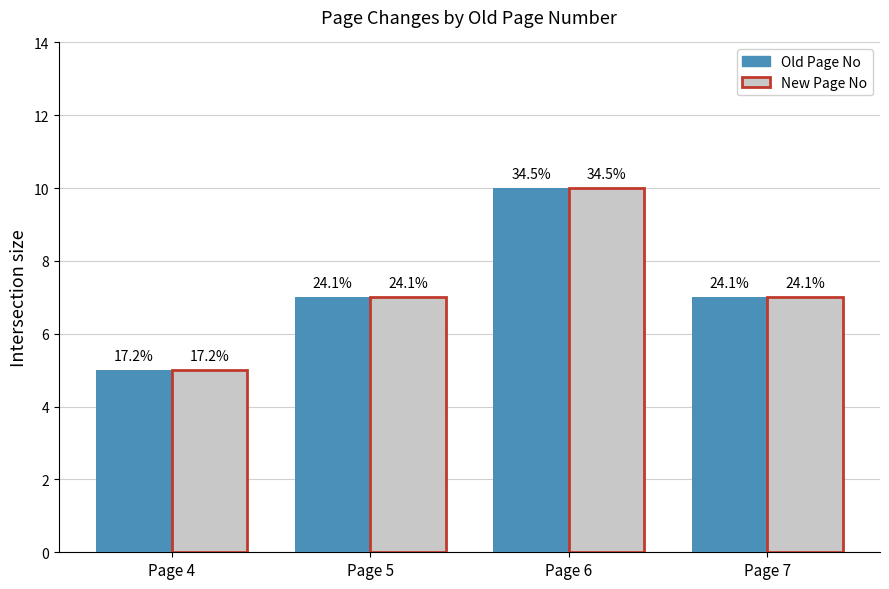

Does the chart contain stacked bars?

No